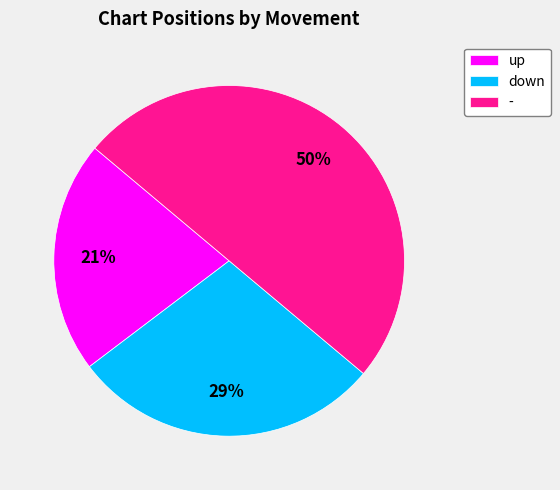

To the nearest percent, what portion does - represent?

50%